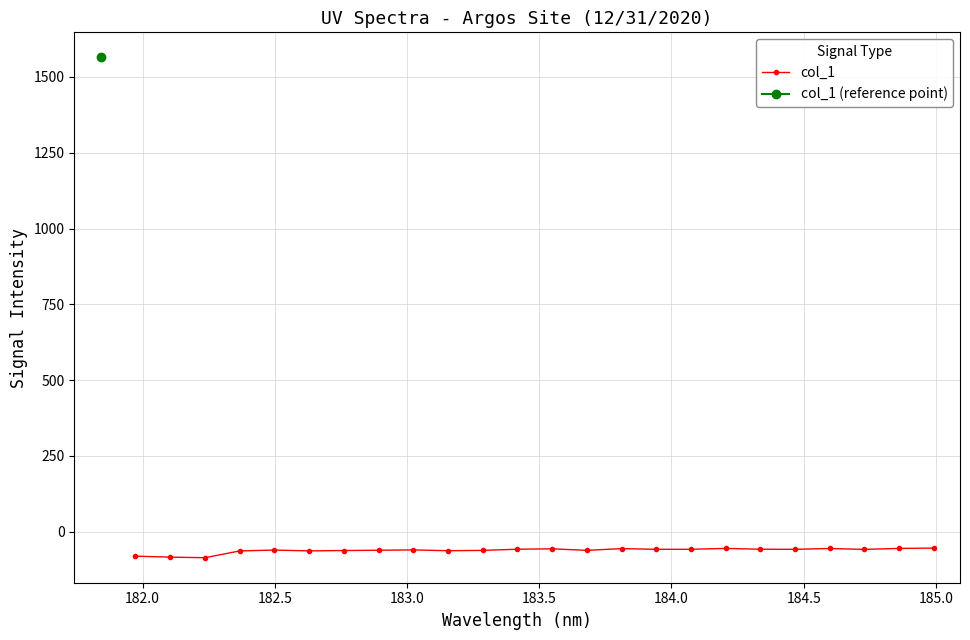

How many lines are shown in the chart?

1